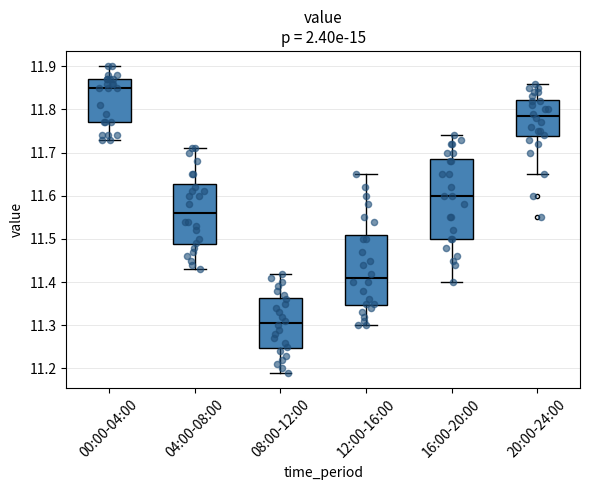

Reading left to right, read every box against the y-axis: the position of its median line, the range the box covers, and the ends of its whiskers. The values are not printed on the chart, so give them approximately, as read against the axis.

00:00-04:00: median 11.85, box 11.77 to 11.87, whiskers 11.73 to 11.90
04:00-08:00: median 11.56, box 11.49 to 11.63, whiskers 11.43 to 11.71
08:00-12:00: median 11.31, box 11.25 to 11.36, whiskers 11.19 to 11.42
12:00-16:00: median 11.41, box 11.35 to 11.51, whiskers 11.30 to 11.65
16:00-20:00: median 11.60, box 11.50 to 11.69, whiskers 11.40 to 11.74
20:00-24:00: median 11.79, box 11.74 to 11.82, whiskers 11.65 to 11.86